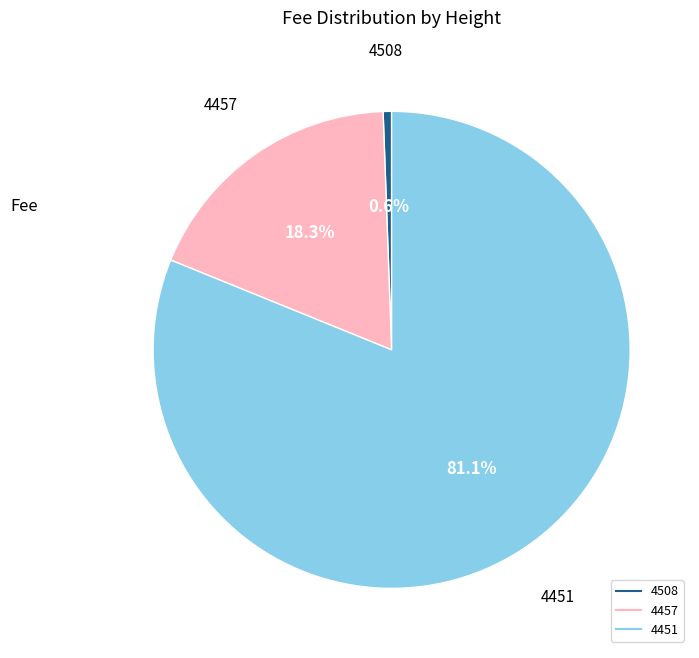

Rank the categories by value from lowest to highest.

4508, 4457, 4451